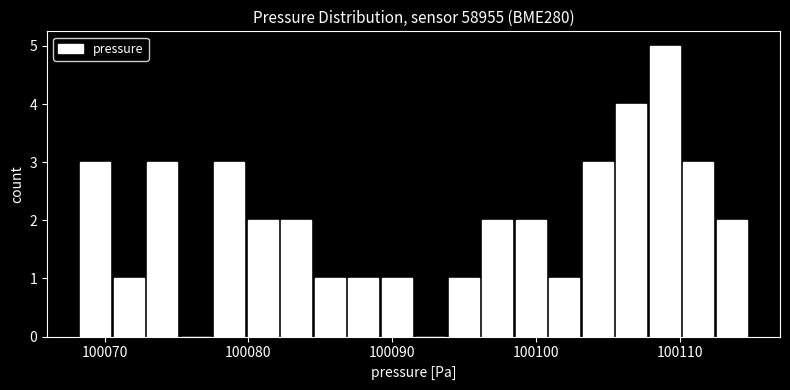

Around what value on the x-axis is the tallest bar? Give the approximate position of its centre, as read against the axis.

100109